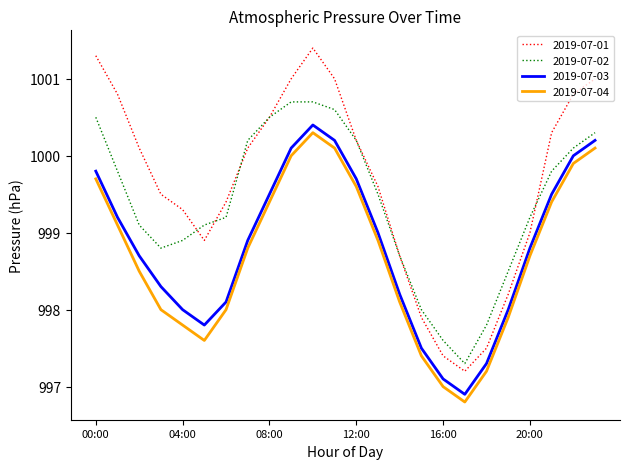

What is the greatest value displayed?

1001.4